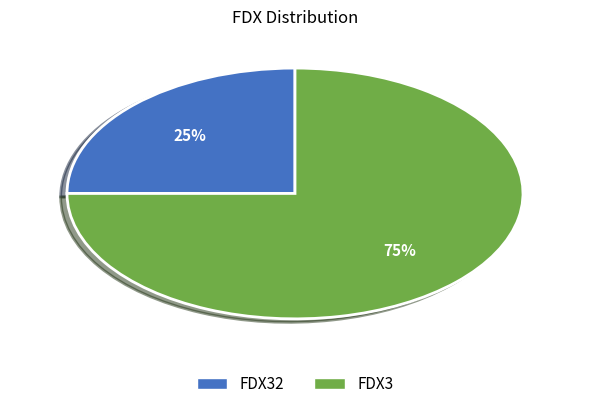

Is FDX32 the majority of the pie?

No